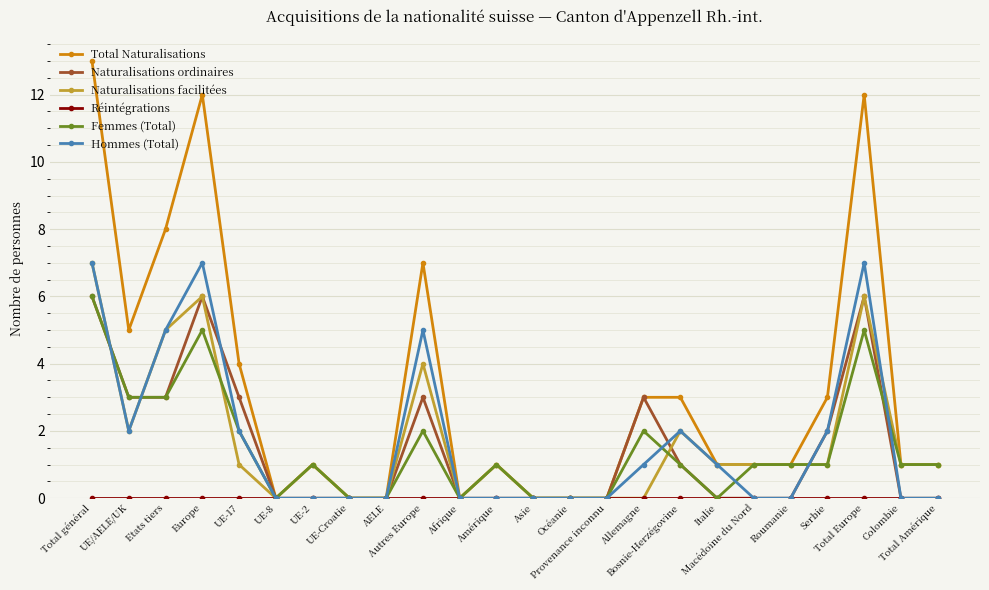

True or false: Naturalisations ordinaires has more than 0 points higher than both neighbors.

True